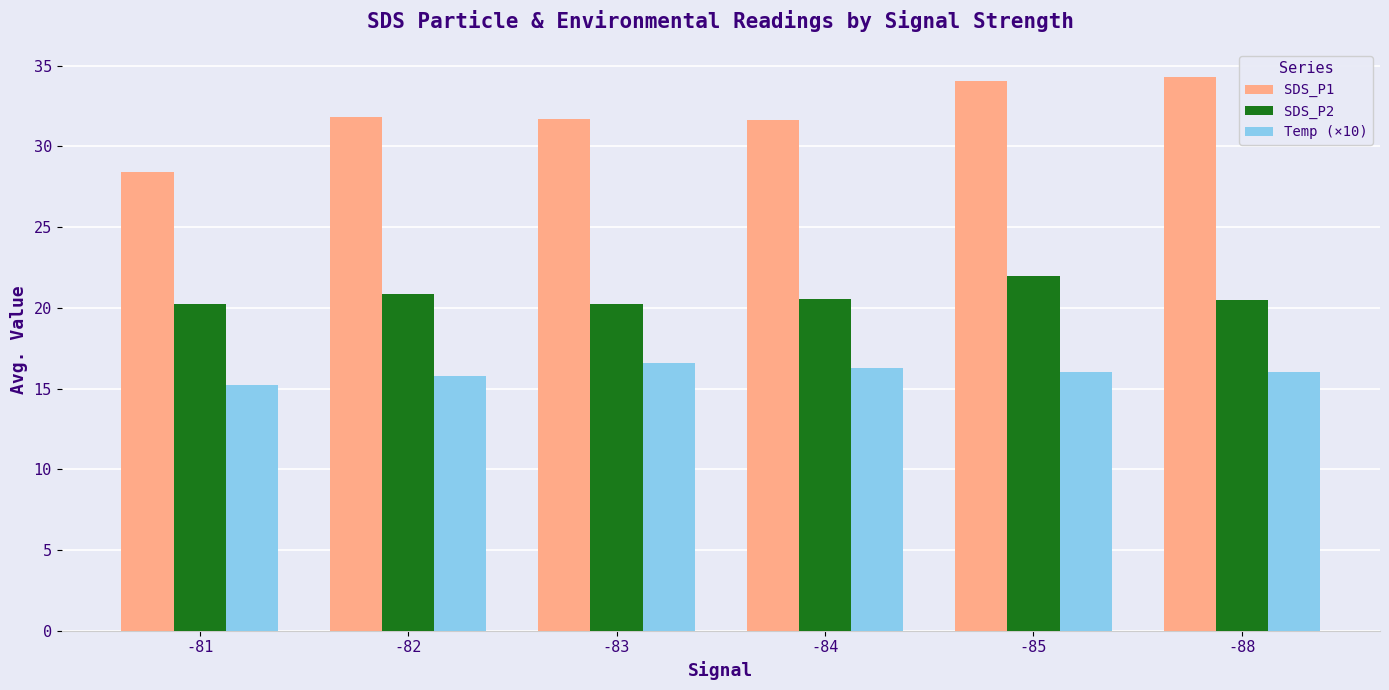

Is the value of Temp (×10) at -81 greater than the value of SDS_P1 at -81?

No